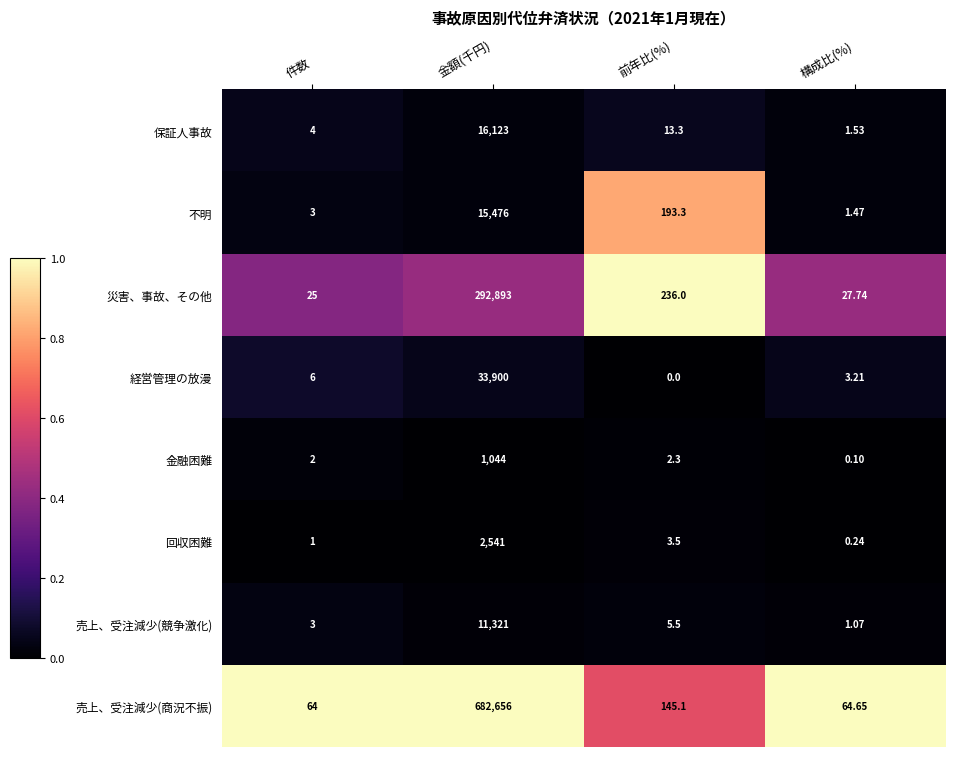

Which series has the largest range (max minus min)?

売上、受注減少(商況不振)